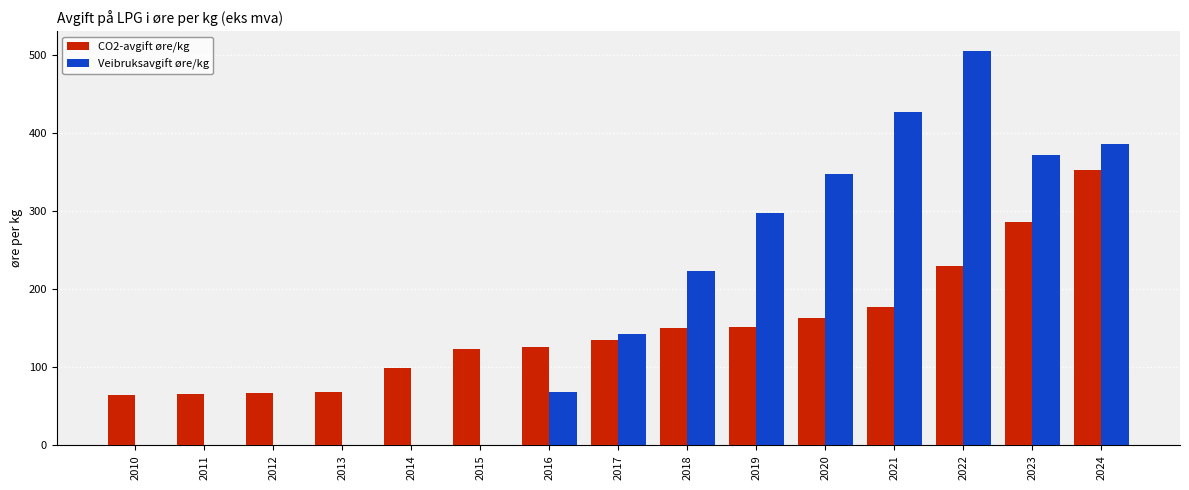

Which series changed the most between 2012 and 2015?

CO2-avgift øre/kg